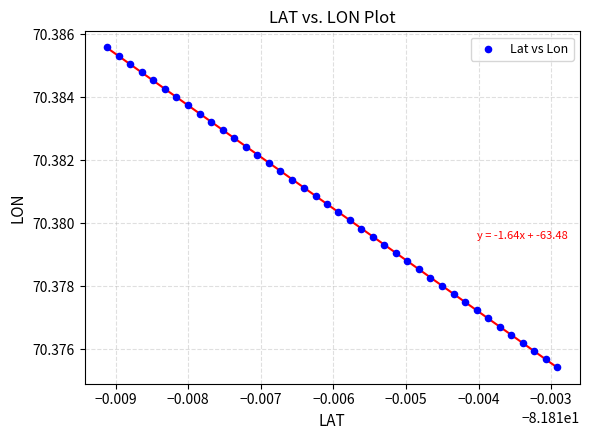

Count the number of points in this scatter plot.

40